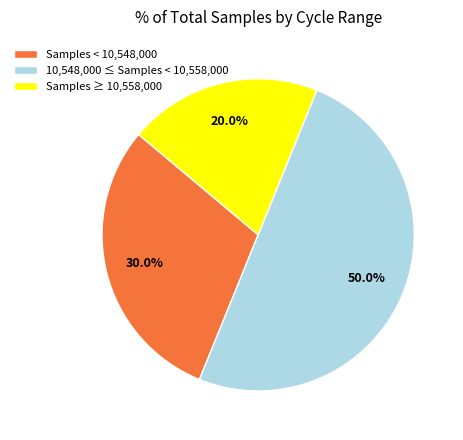

What is the smallest slice in the pie chart?

Samples ≥ 10,558,000